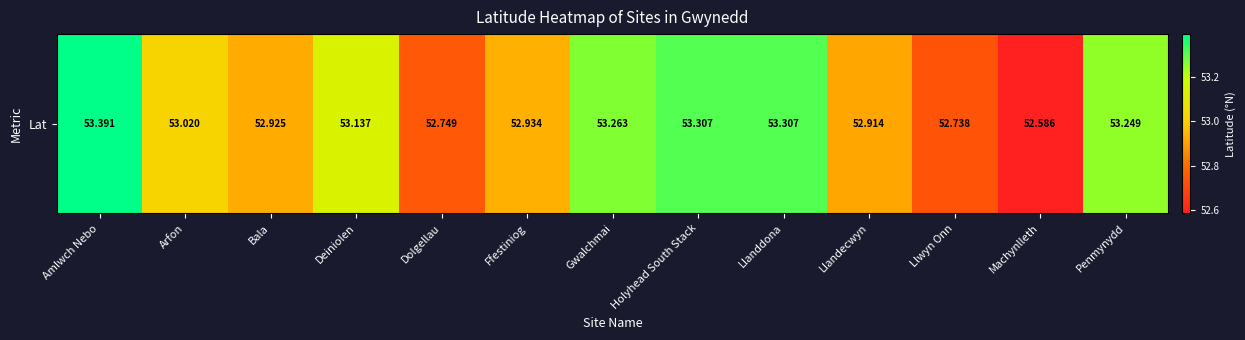

What is the minimum value shown in the chart?

52.6